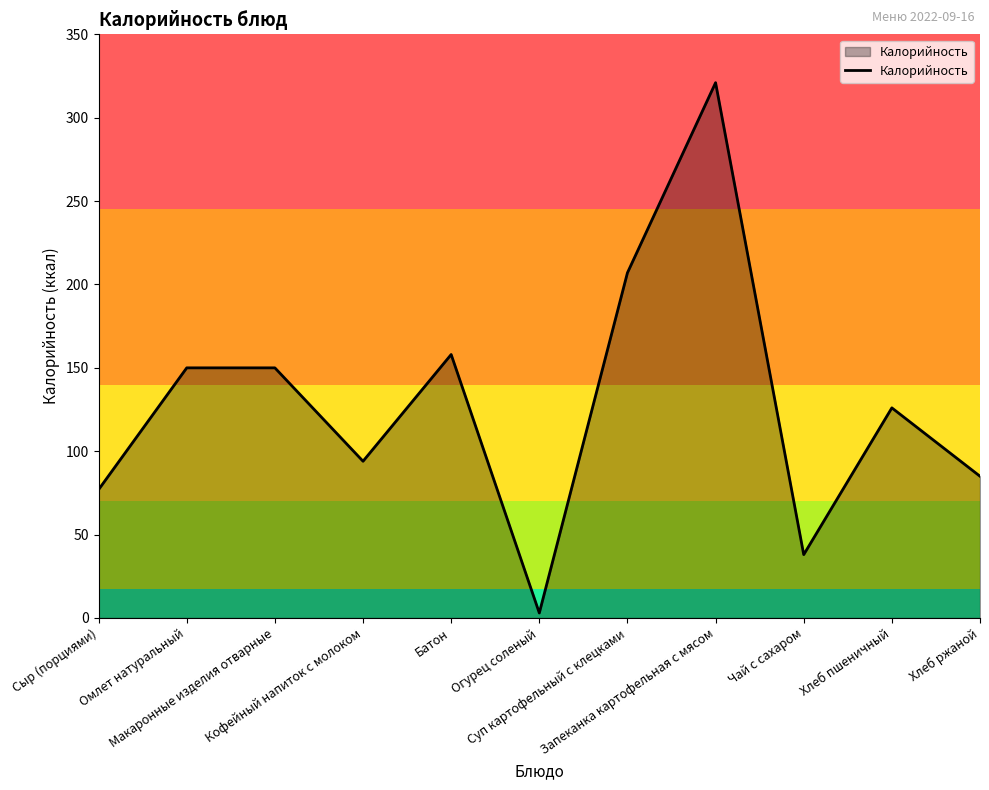

The value at Омлет натуральный is 196. True or false?

False